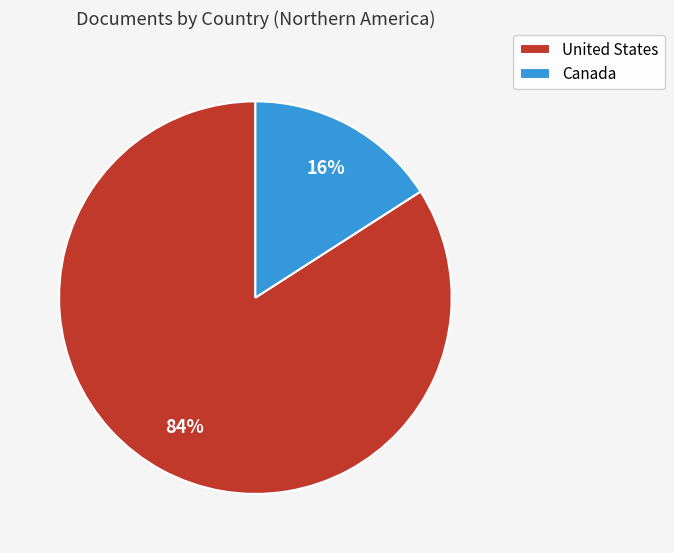

Is the sum of United States and Canada greater than half?

Yes